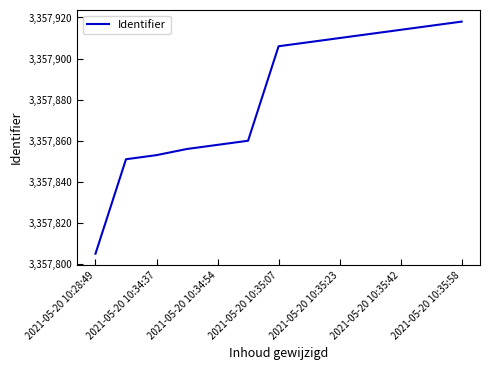

What is the minimum value shown in the chart?

3357805